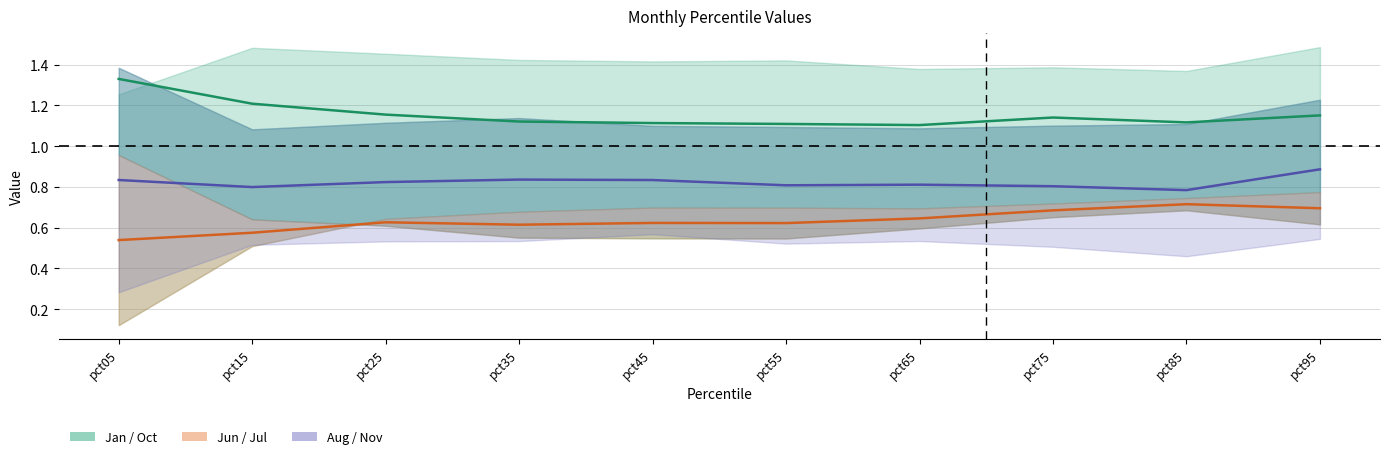

At pct35, list the series in order from smallest to largest.

Jun, Nov, Jan